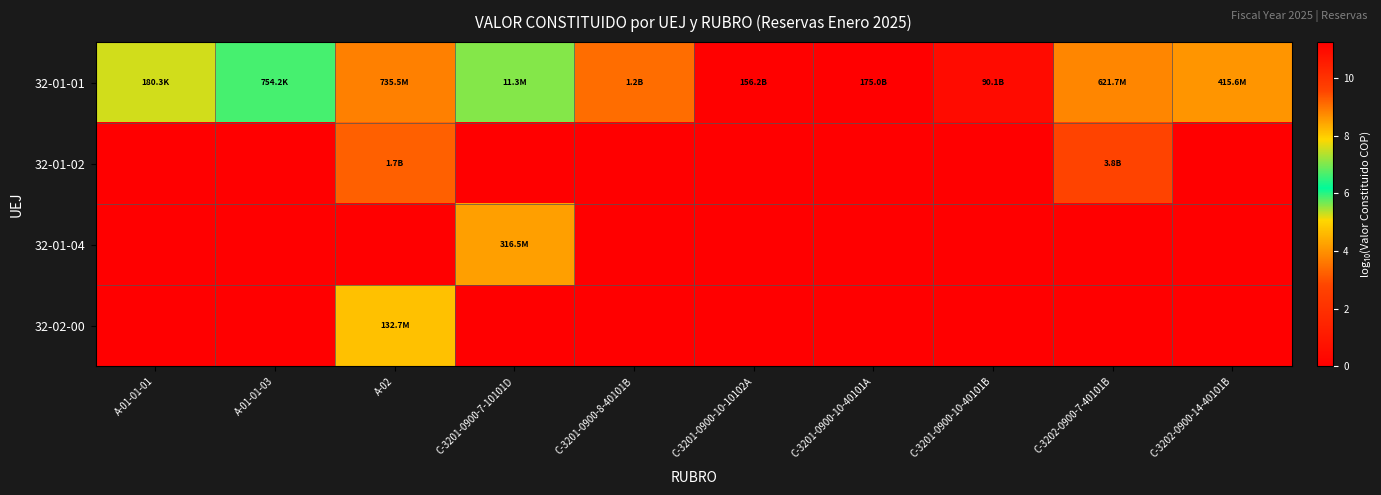

Between C-3201-0900-10-40101B and C-3201-0900-10-40101A, which is larger?

C-3201-0900-10-40101A